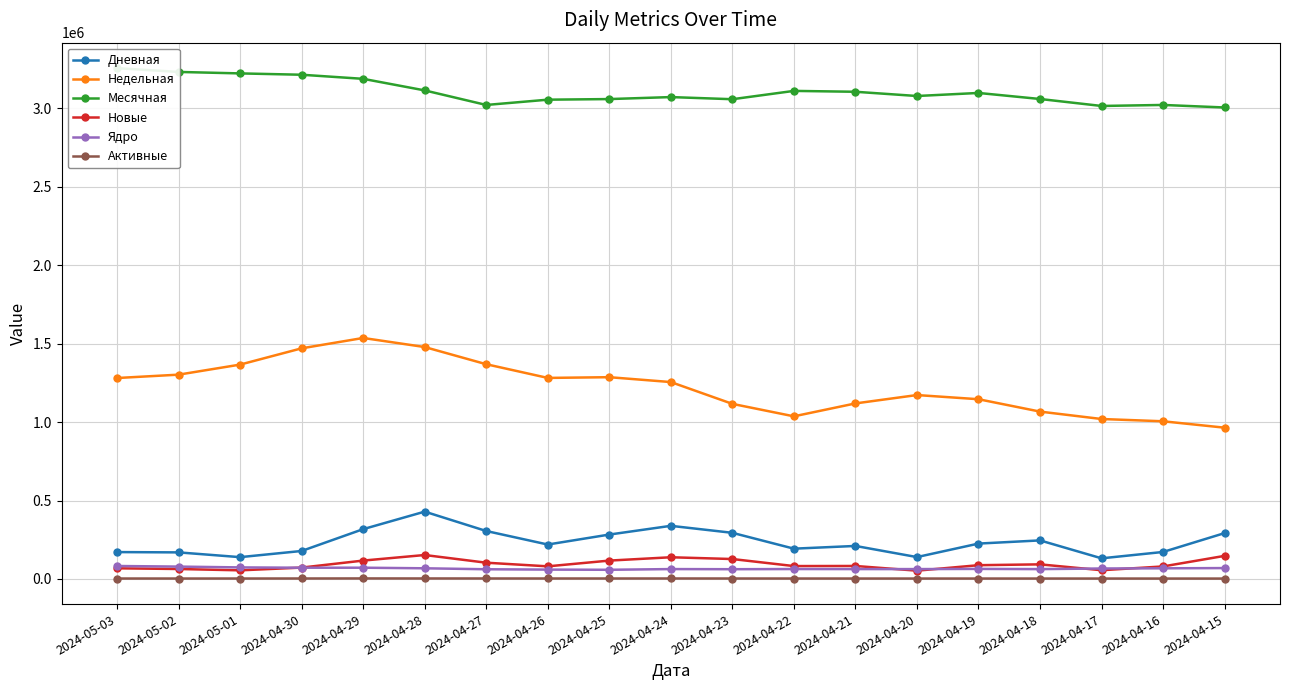

What is the value of the Месячная point at the 4th from the left?

3213338